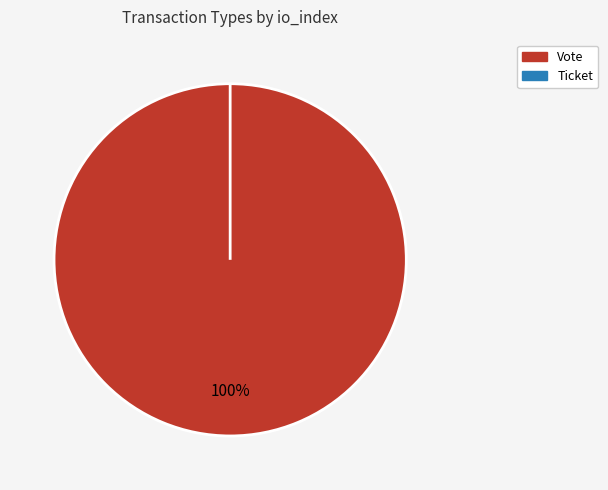

Which slice is the largest?

Vote